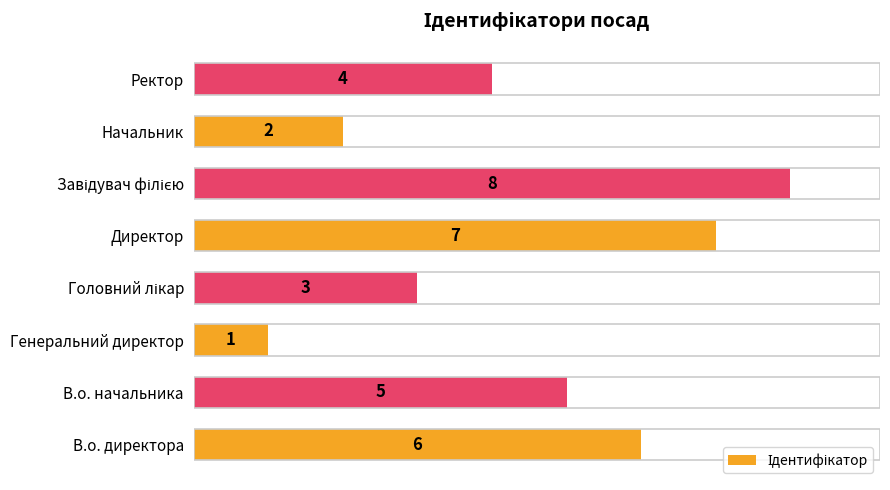

Which has a higher value, В.о. директора or Директор?

Директор